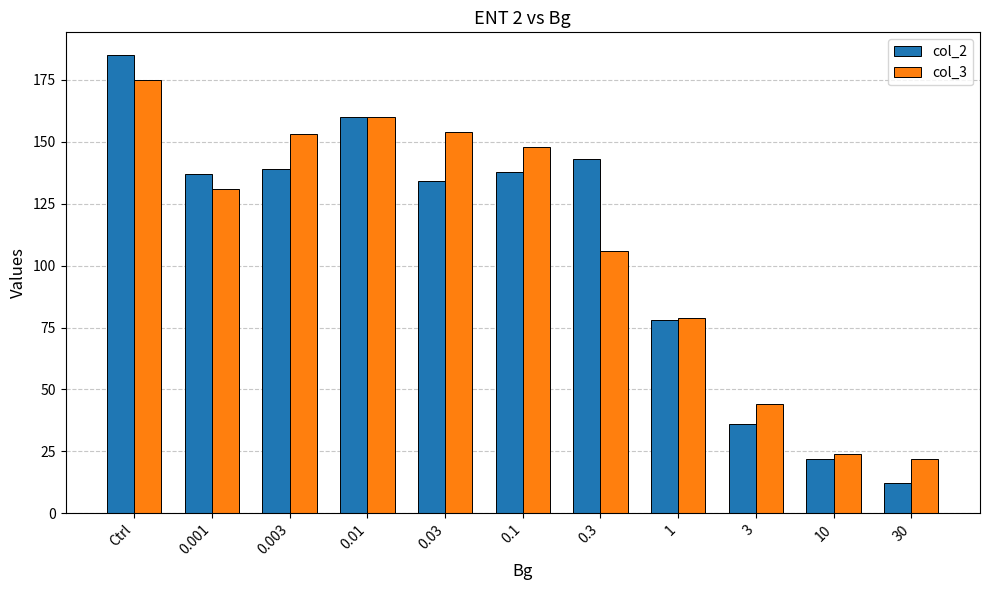

What position from the right is 0.01?

8